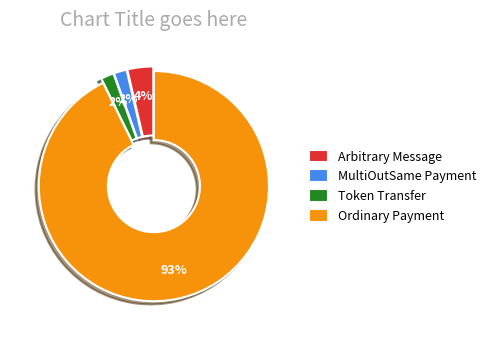

Count the number of slices in the pie.

4